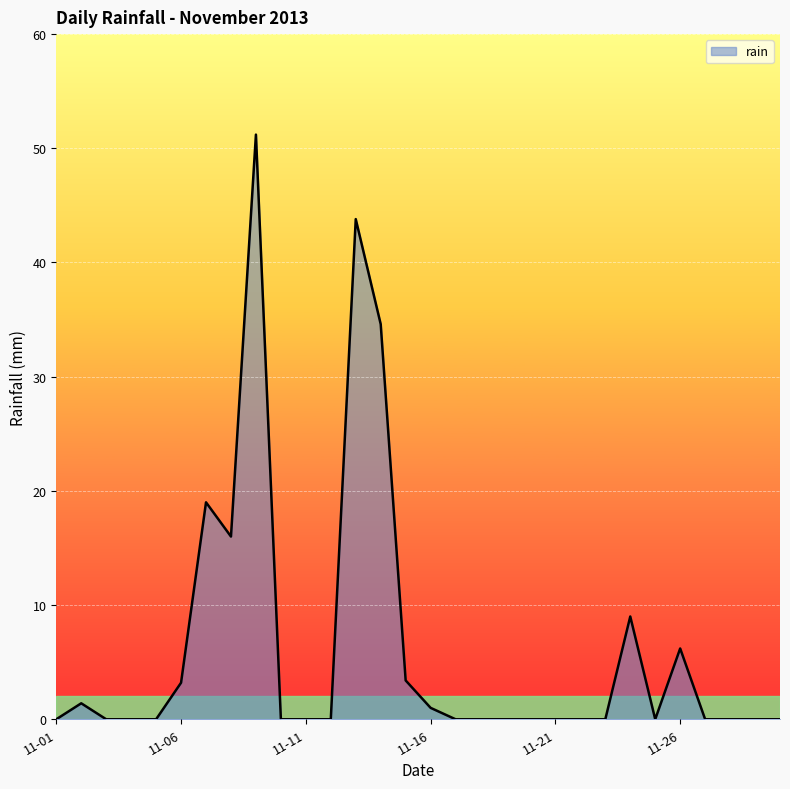

What is the maximum value shown in the chart?

51.2